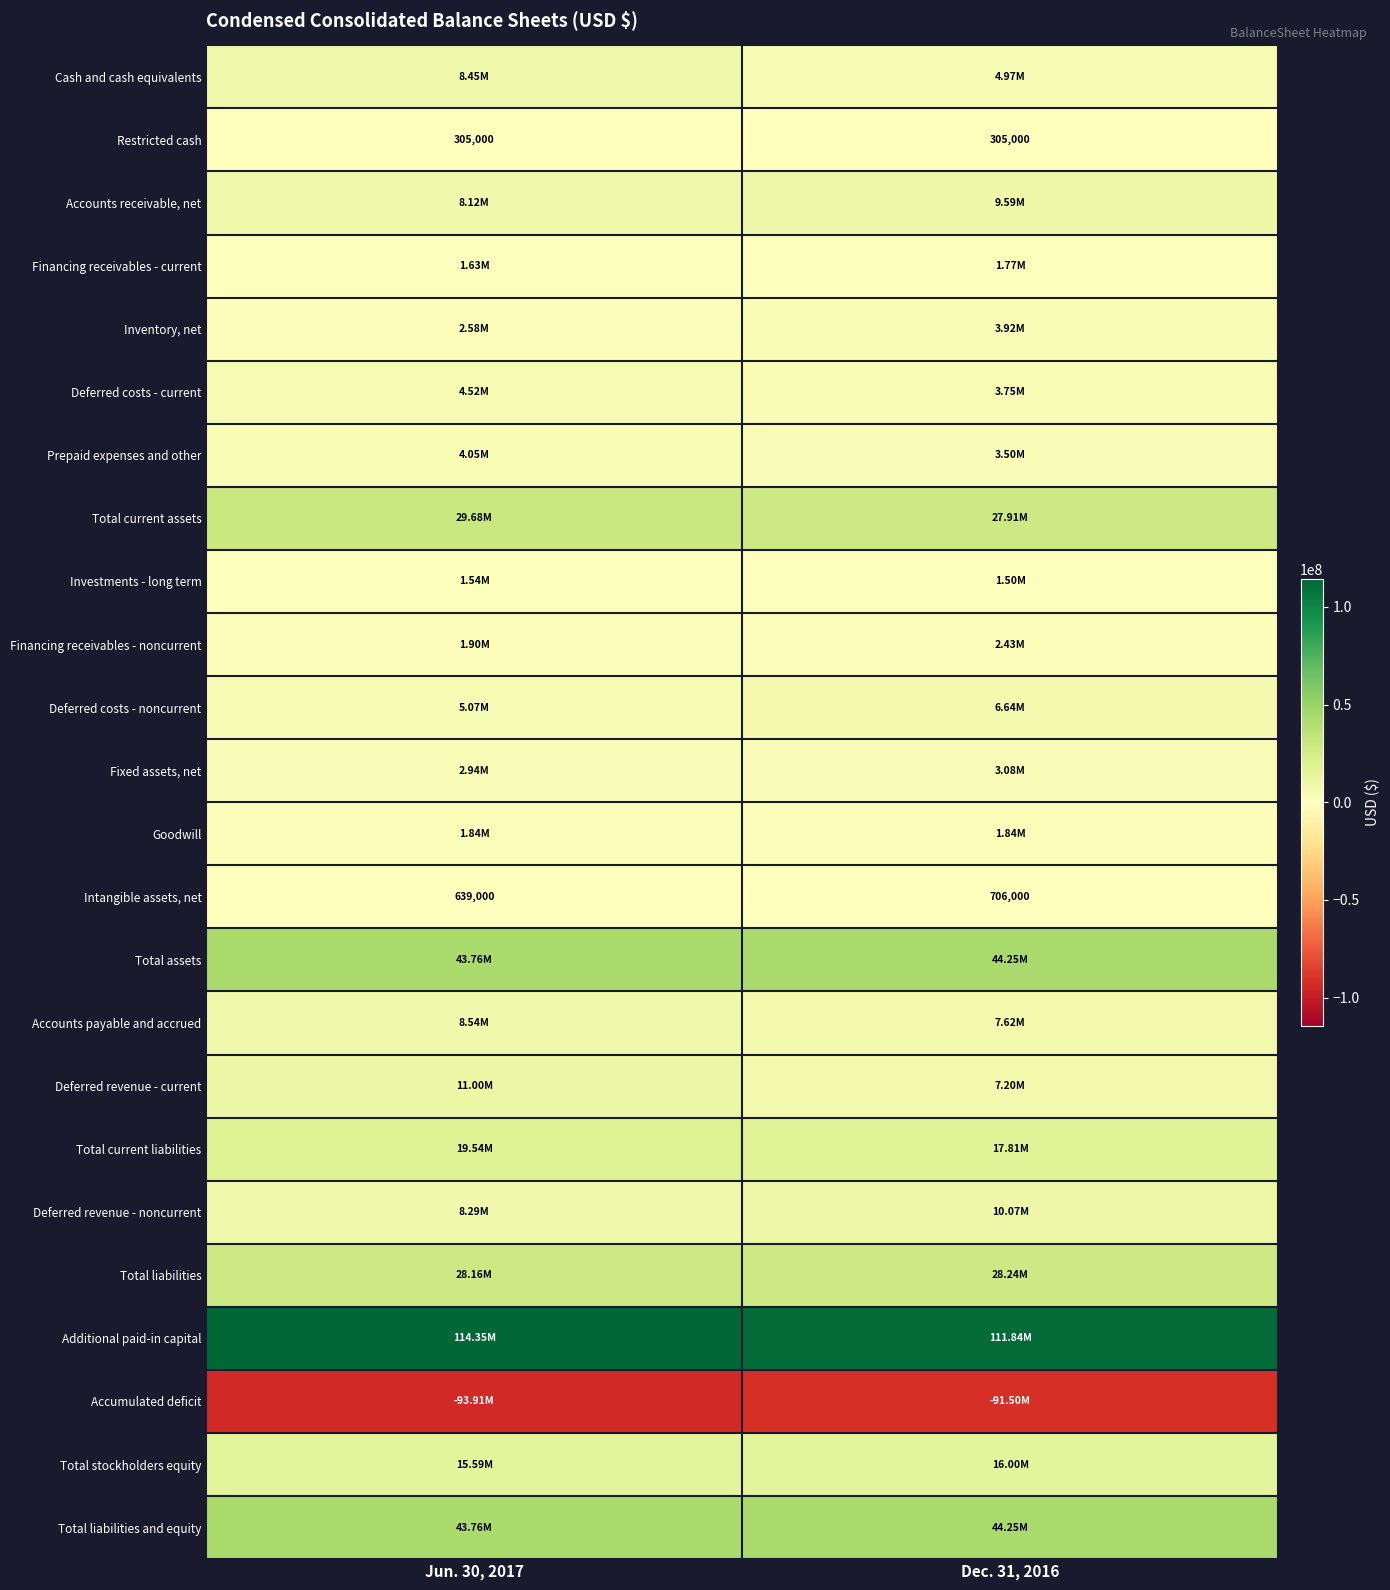

At Dec. 31, 2016, list the series in order from largest to smallest.

Additional paid-in capital, Total assets, Total liabilities and equity, Total liabilities, Total current assets, Total current liabilities, Total stockholders equity, Deferred revenue - noncurrent, Accounts receivable, net, Accounts payable and accrued, Deferred revenue - current, Deferred costs - noncurrent, Cash and cash equivalents, Inventory, net, Deferred costs - current, Prepaid expenses and other, Fixed assets, net, Financing receivables - noncurrent, Goodwill, Financing receivables - current, Investments - long term, Intangible assets, net, Restricted cash, Accumulated deficit